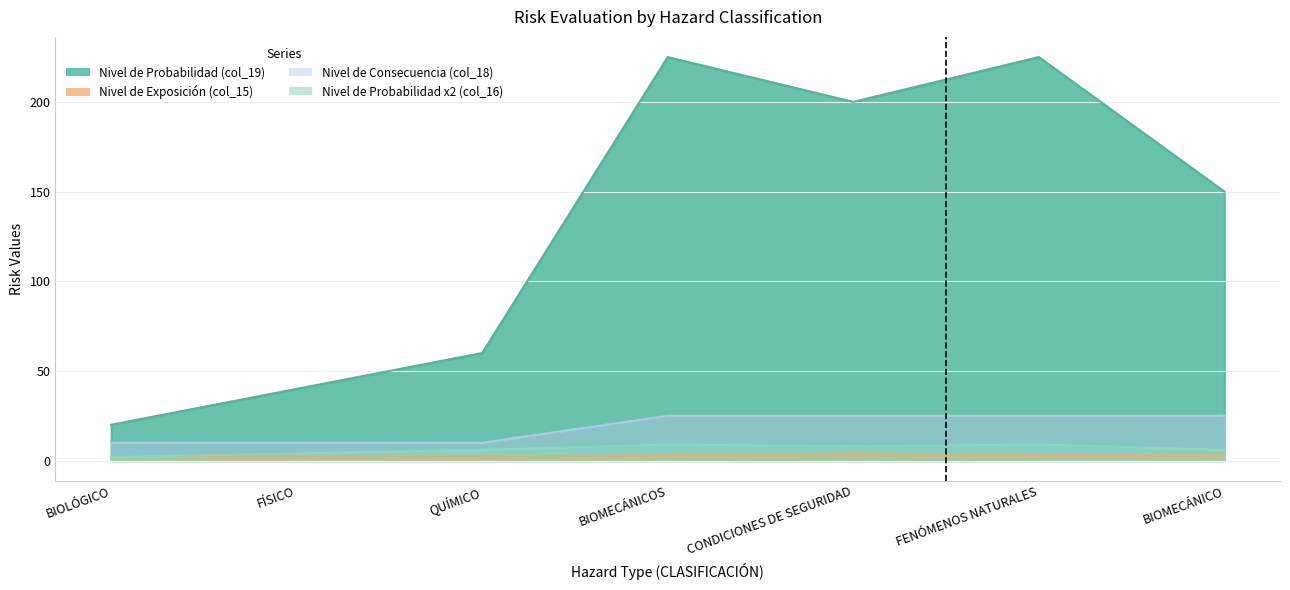

How many Nivel de Exposición (col_15) values are between 2 and 3?

6